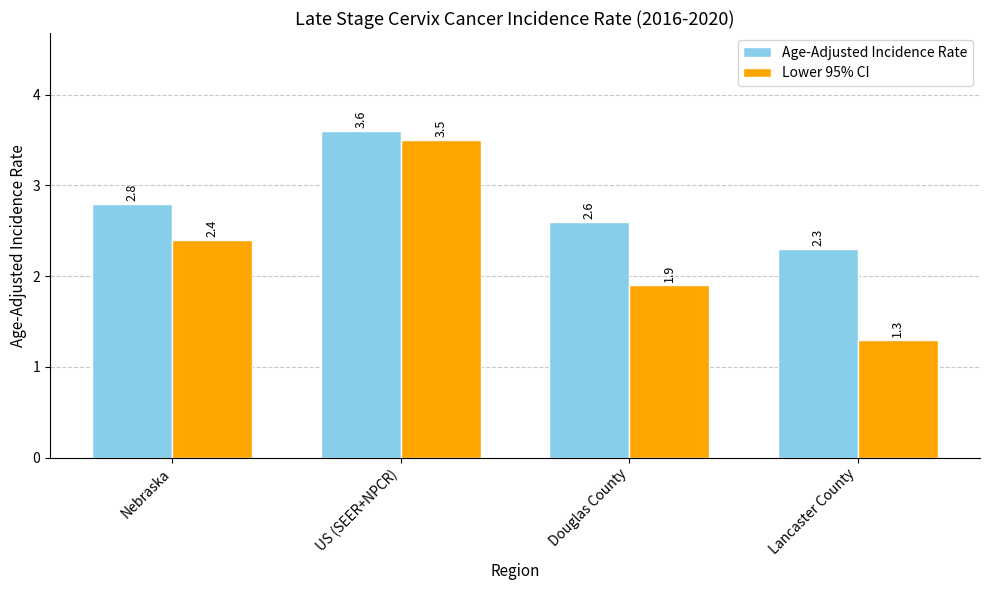

Is the value of Age-Adjusted Incidence Rate at Nebraska greater than the value of Lower 95% CI at Nebraska?

Yes